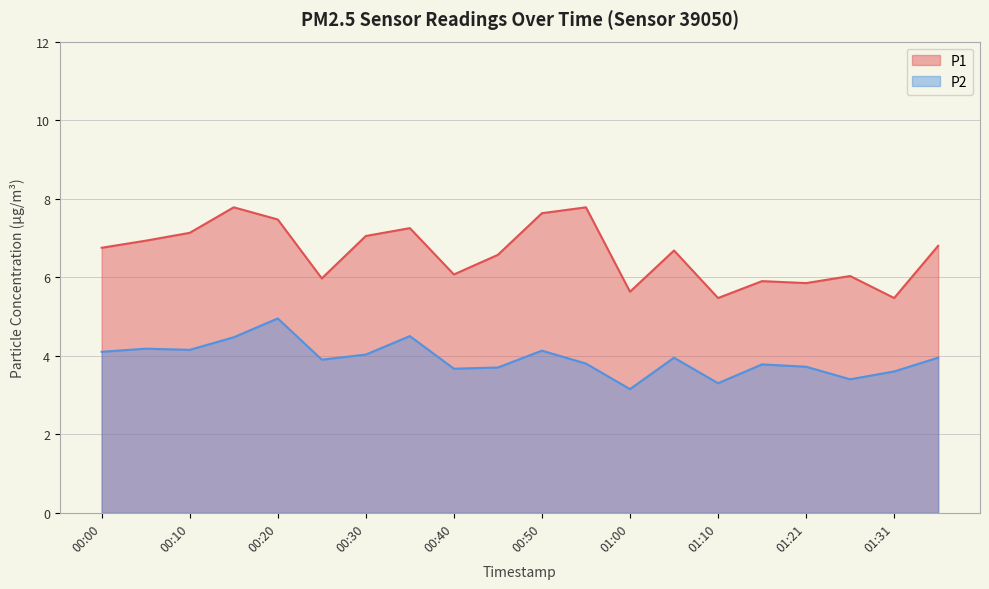

What is the value of the P2 point at the 3rd from the left?

4.2